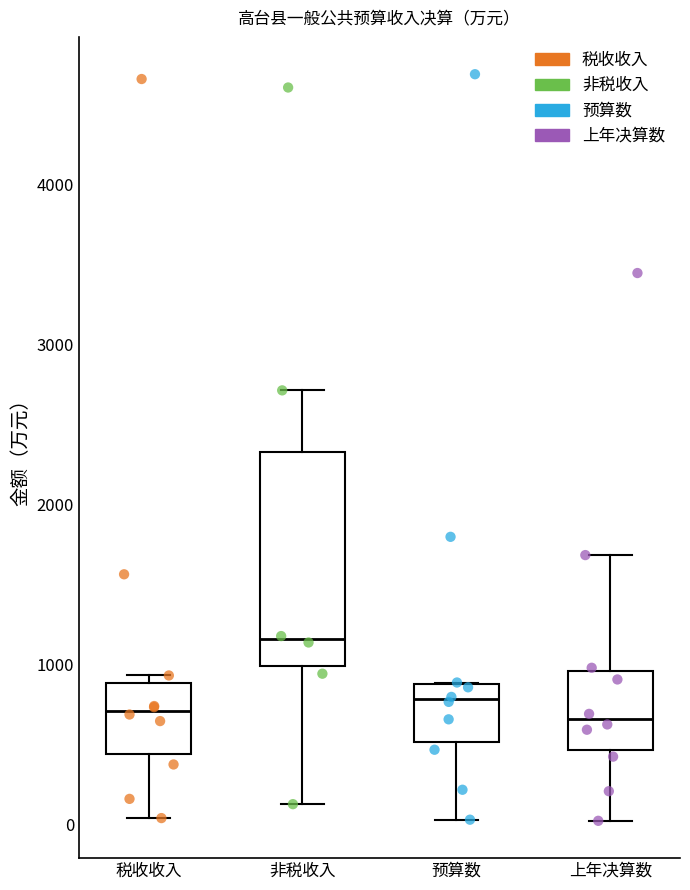

Reading left to right, read every box against the y-axis: the position of its median line, the range the box covers, and the ends of its whiskers. The values are not printed on the chart, so give them approximately, as read against the axis.

税收收入: median 700, box 400 to 900, whiskers 0 to 900 (just above the box's upper edge)
非税收入: median 1200, box 1000 to 2300, whiskers 100 to 2700
预算数: median 800, box 500 to 900, whiskers 0 to 900
上年决算数: median 700, box 500 to 1000, whiskers 0 to 1700